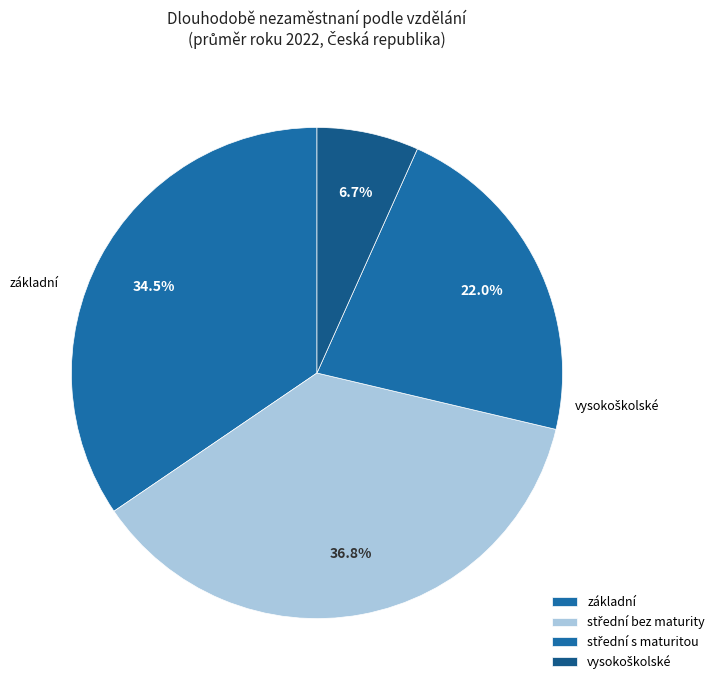

What percentage is the vysokoškolské slice, to the nearest percent?

7%